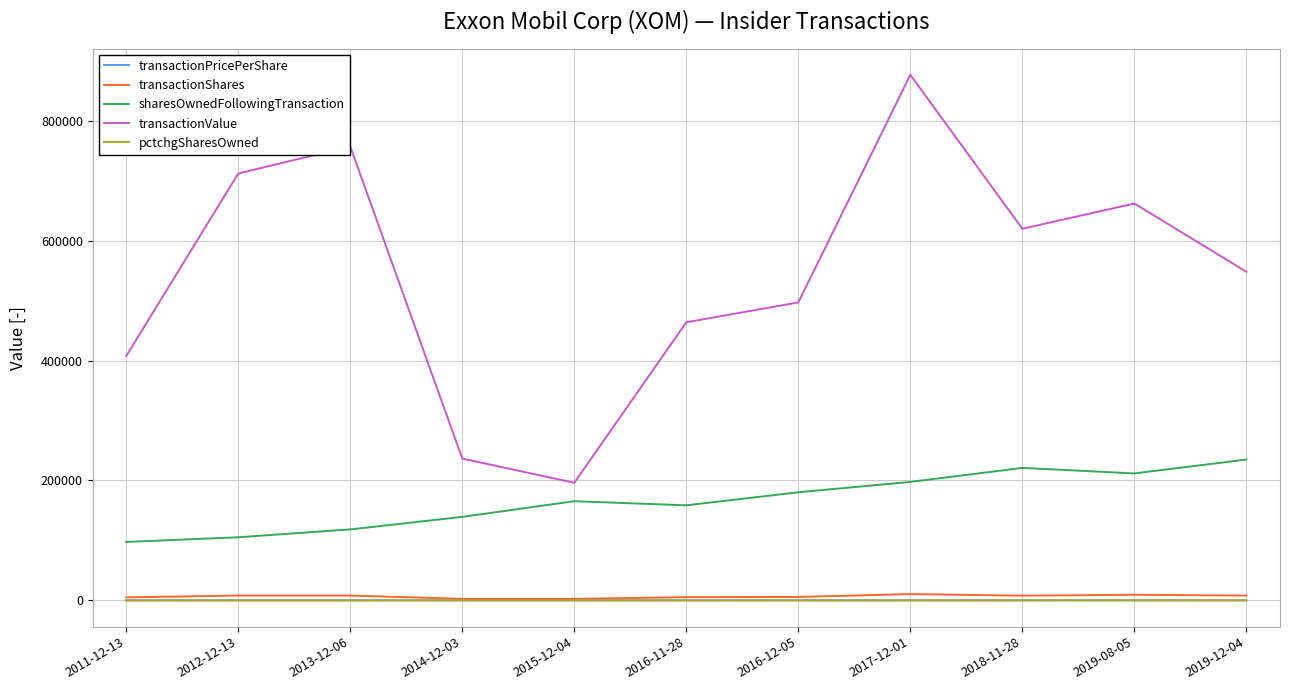

The value of transactionShares at 2014-12-03 is 2500.0. True or false?

True